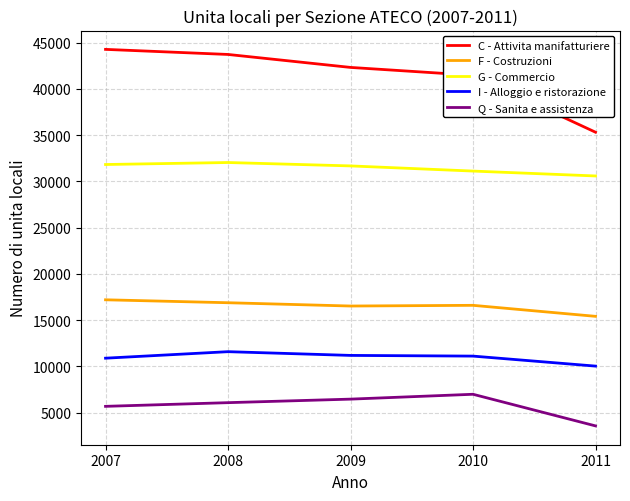

What is the approximate value of C - Attivita manifatturiere at 2011?

35321